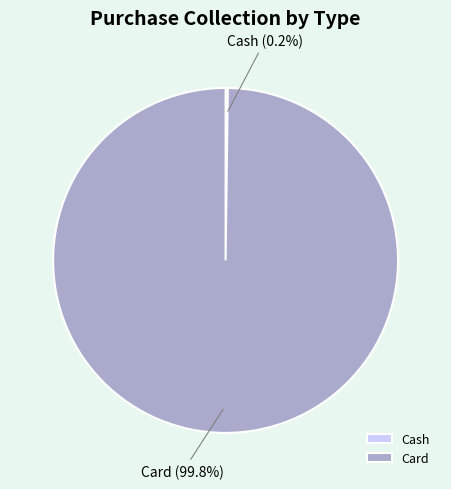

What is the majority slice?

Card